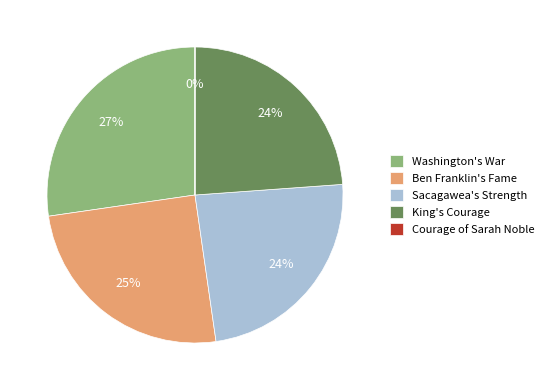

The Washington's War slice represents 27% of the pie. True or false?

True